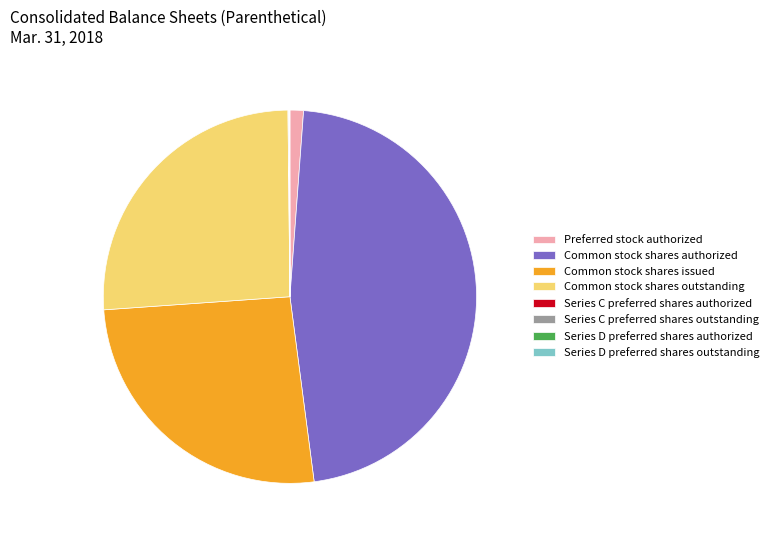

Is there any slice that represents more than half of the pie?

No